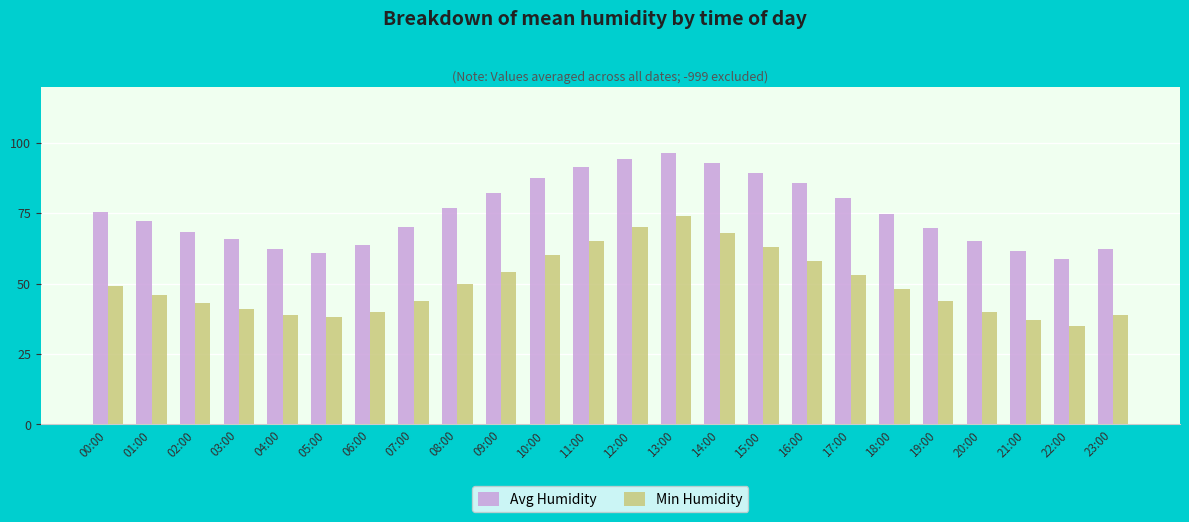

Are the bars grouped side by side (vs. stacked)?

Yes